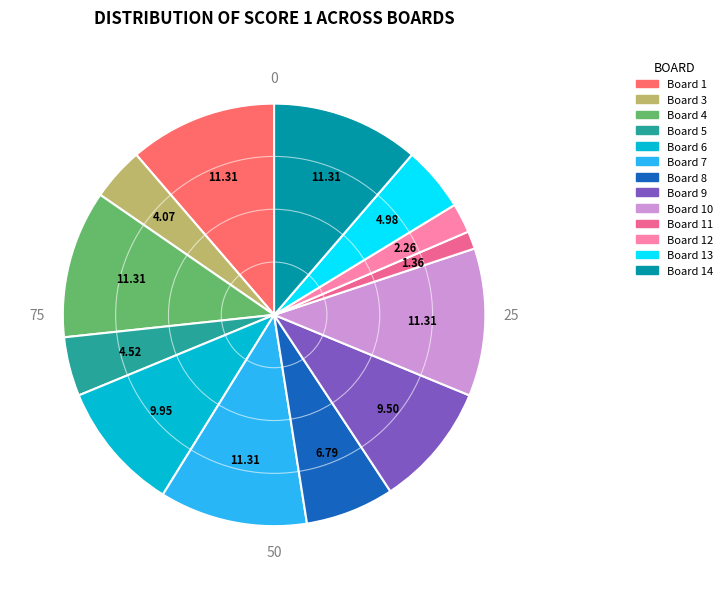

Does any single category account for the majority?

No